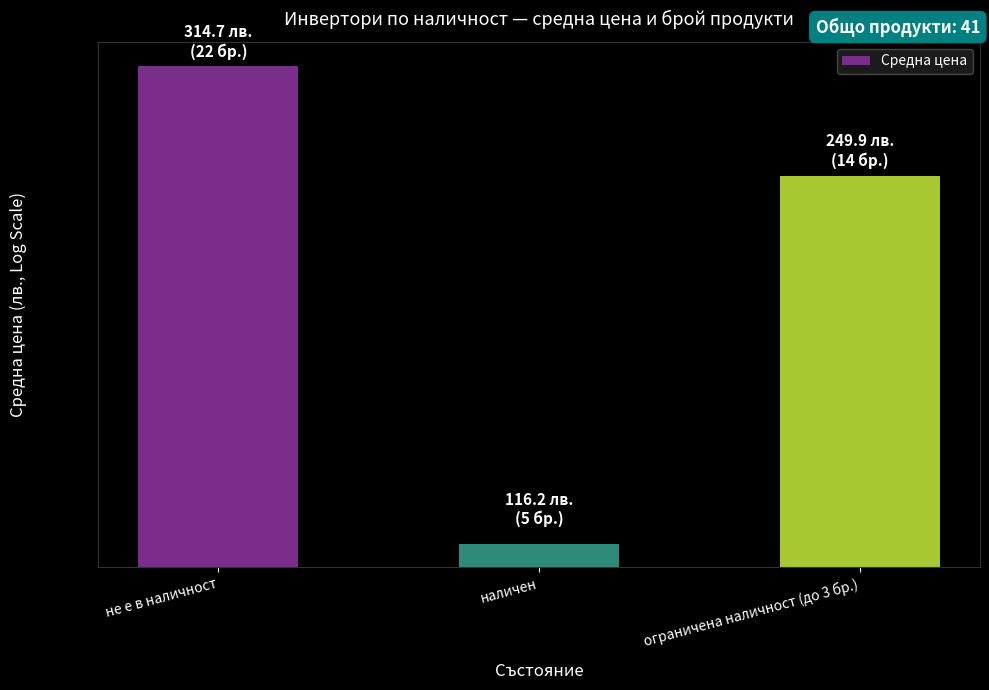

The chart shows a value of 515.7 at не е в наличност. True or false?

False